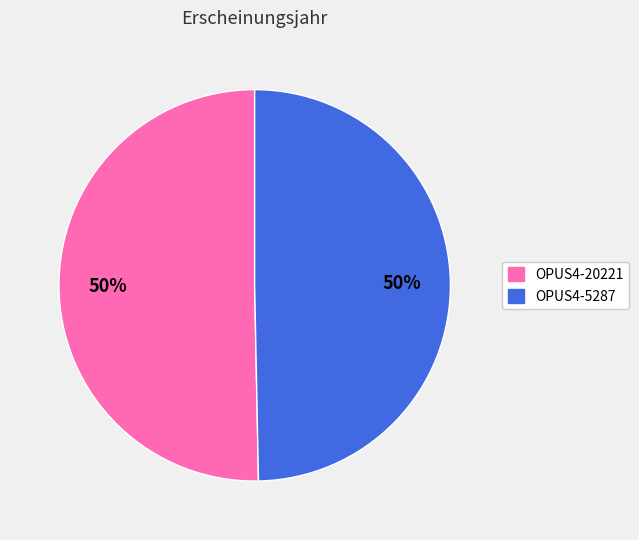

To the nearest percent, what percentage of the pie is OPUS4-5287?

50%